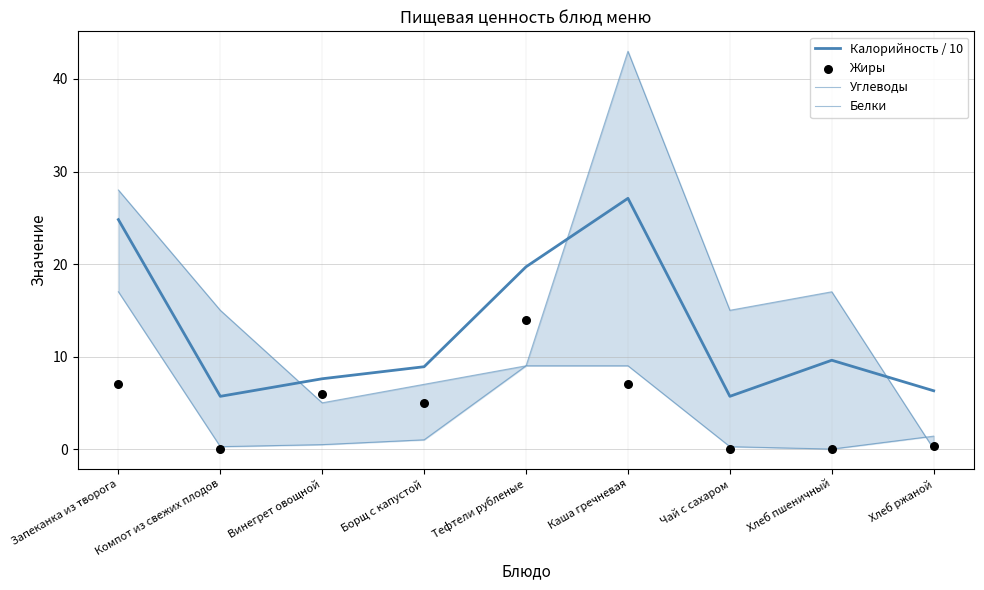

At how many categories does at least one series exceed 8?

7